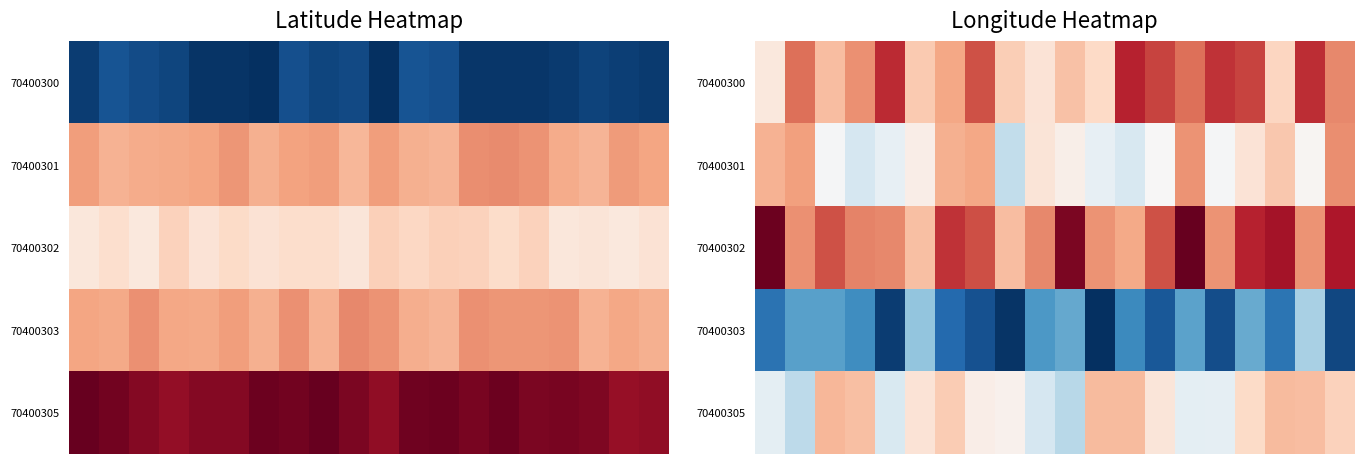

Which category has the lowest value across all series?

11